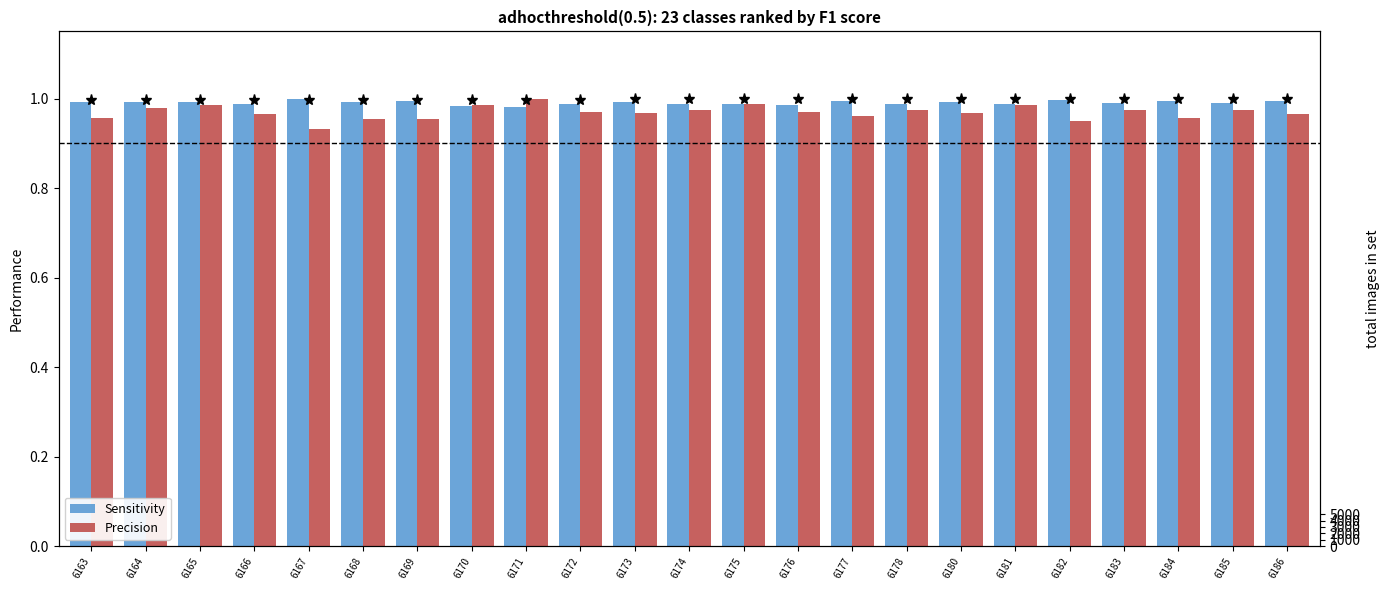

What is the total value across all series at 6174?

2.0